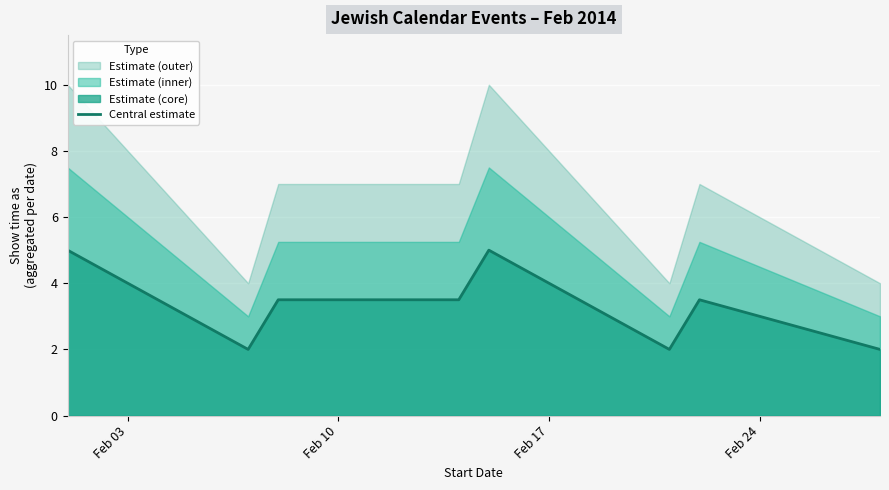

How many values are between 2 and 5?

8